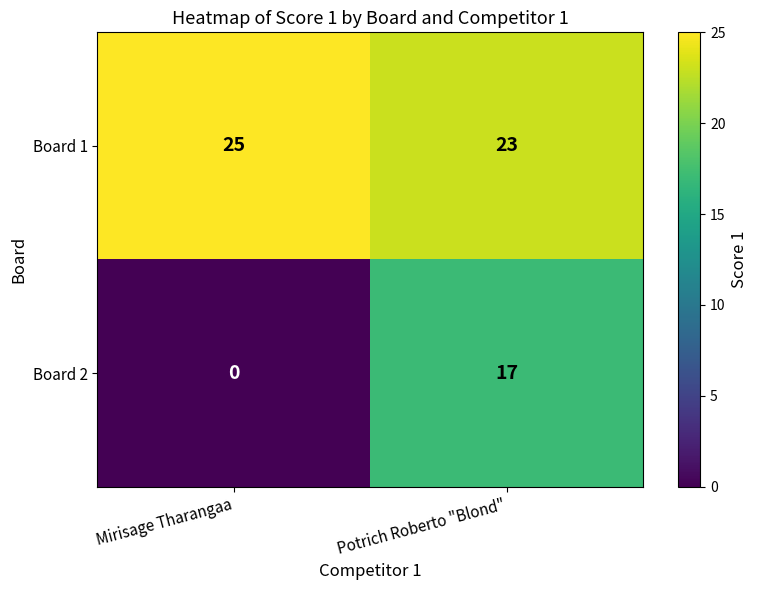

Rank the series by their average value, from highest to lowest.

Board 1, Board 2